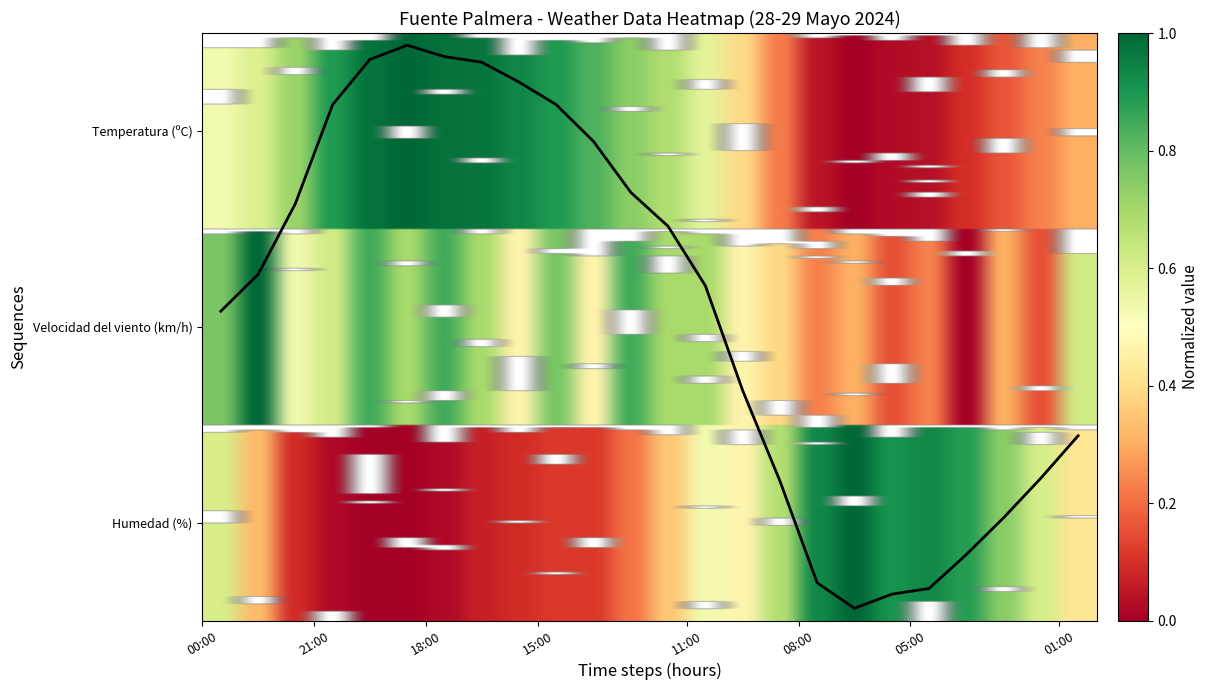

Is this an area chart (filled region under the line)?

No